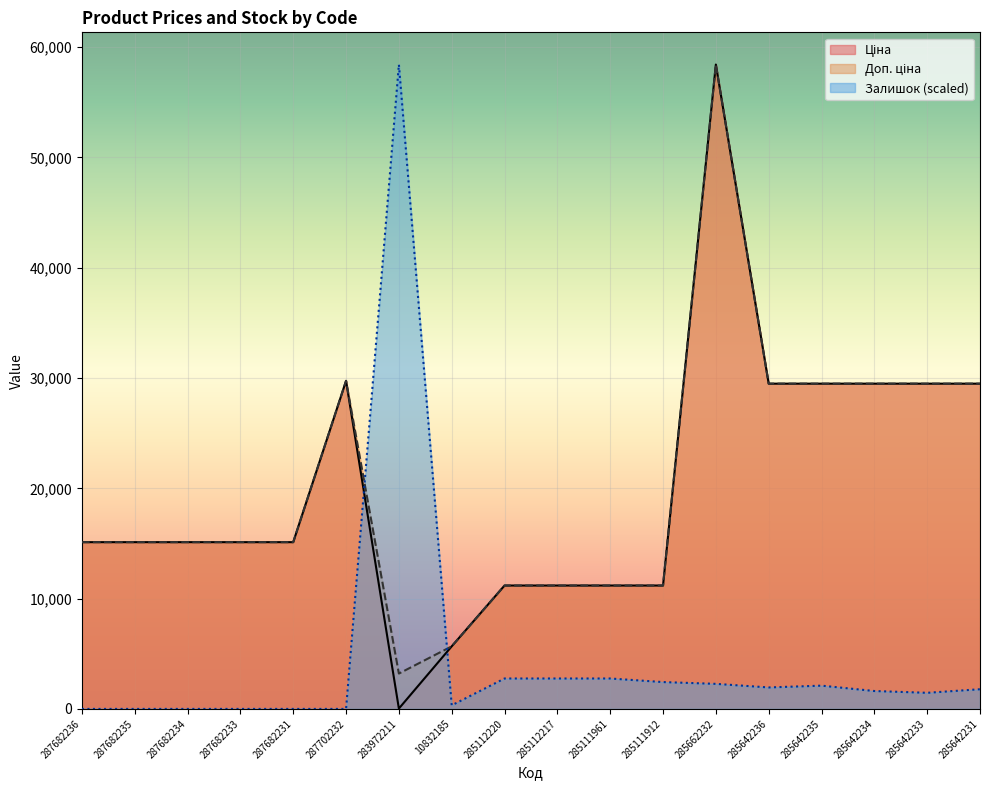

Which series has the largest range (max minus min)?

Залишок